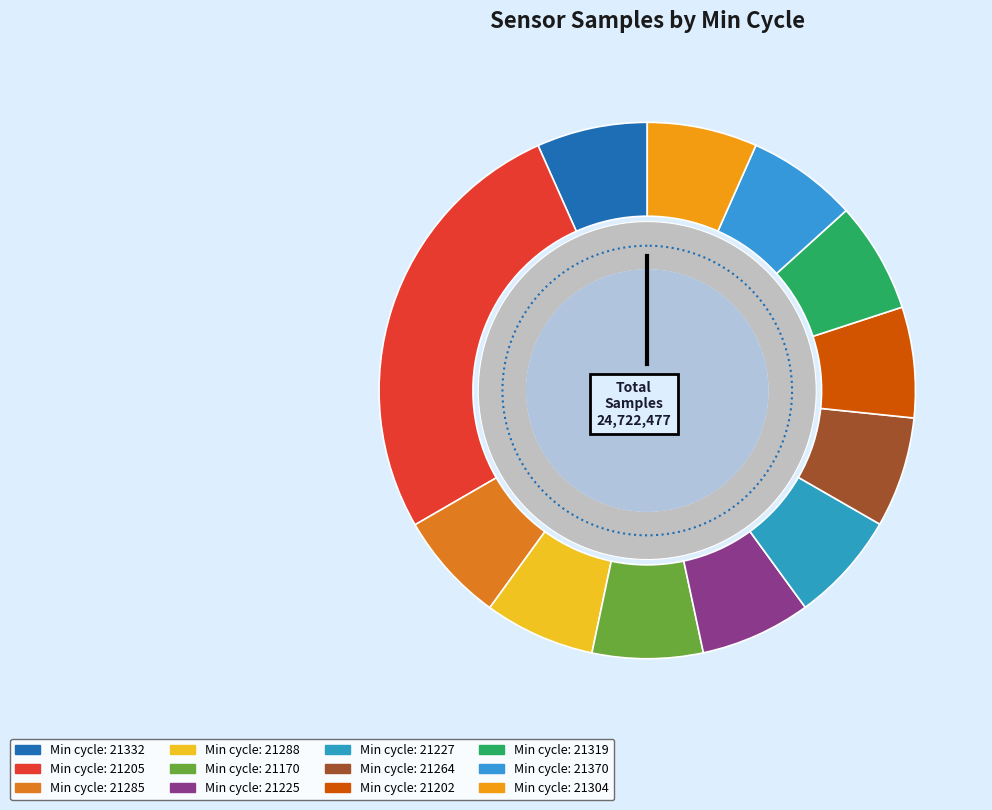

Approximately how many times larger is the value at 21205 compared to 21205?

1.0